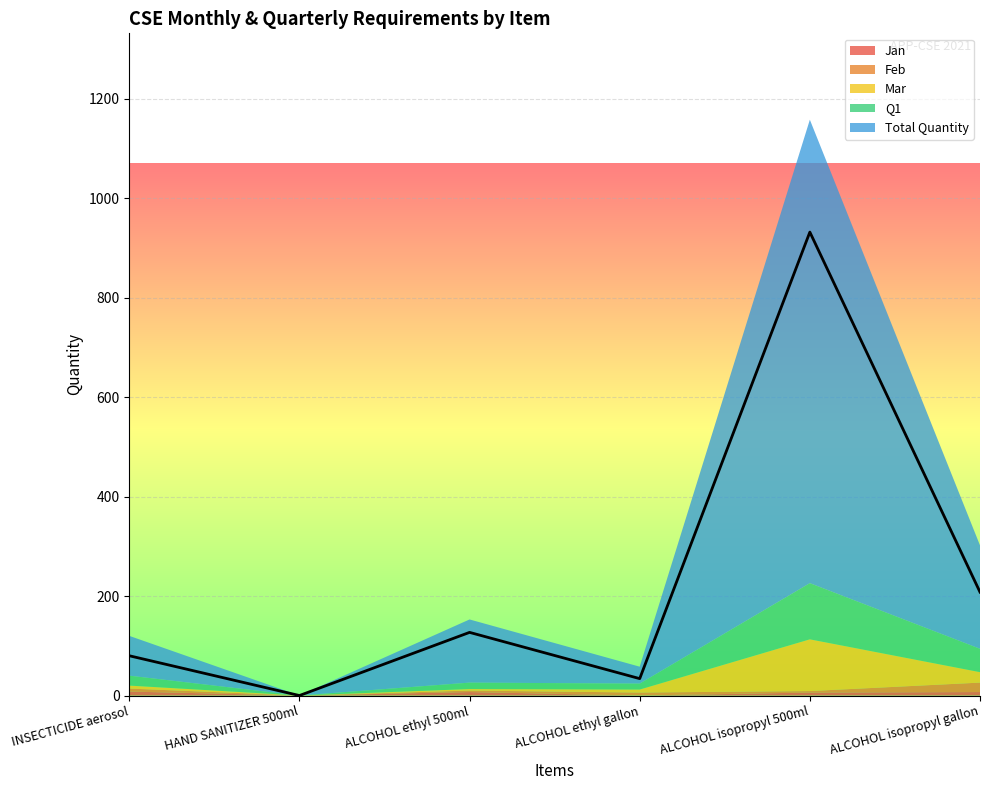

What are all the series names shown in the legend?

Jan, Feb, Mar, Q1, Total Quantity